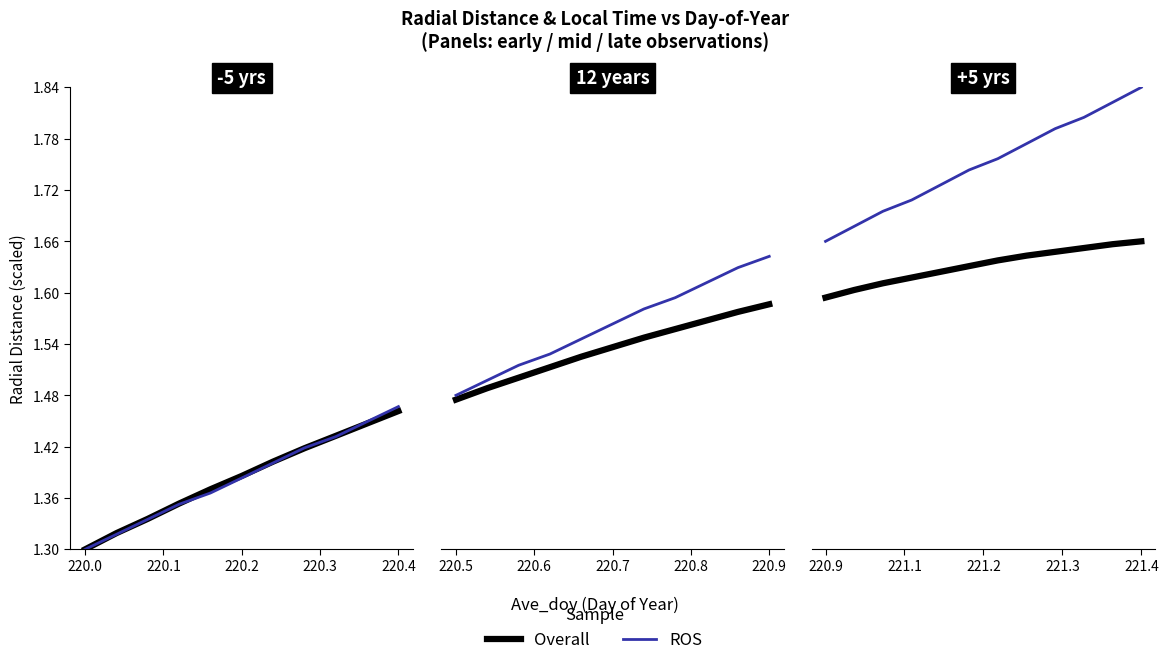

Is the value of Overall at 220.2 greater than the value of ROS at 7?

No